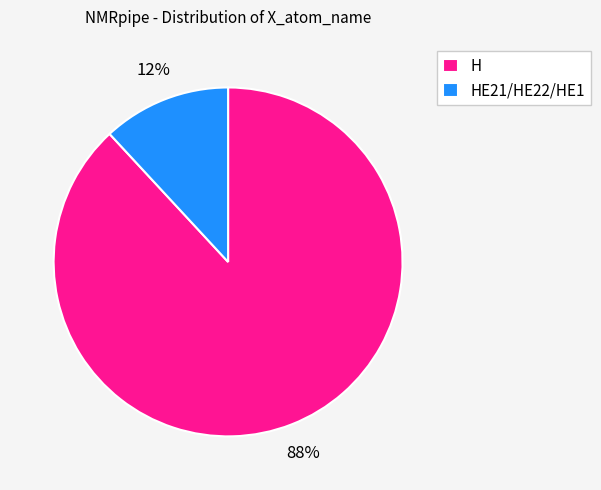

What is the ratio of the value at HE21/HE22/HE1 to the value at H?

0.1